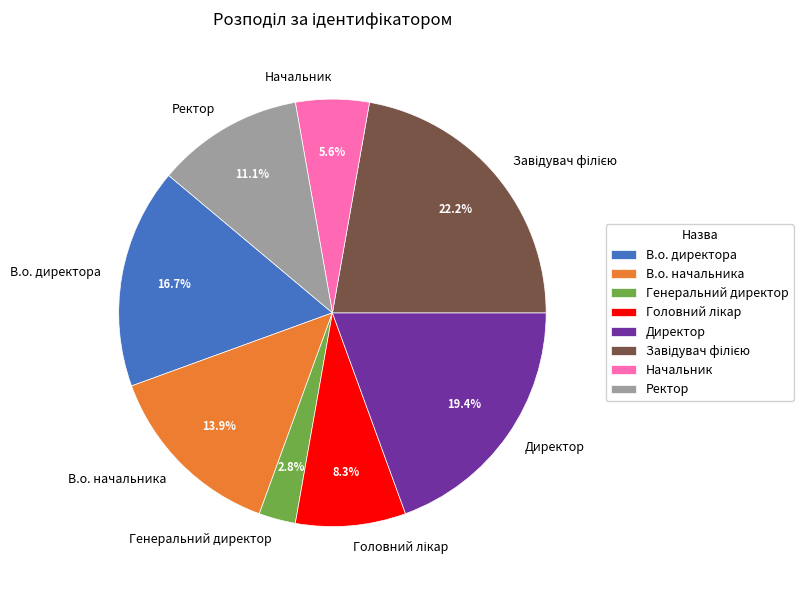

Count the number of slices in the pie.

8